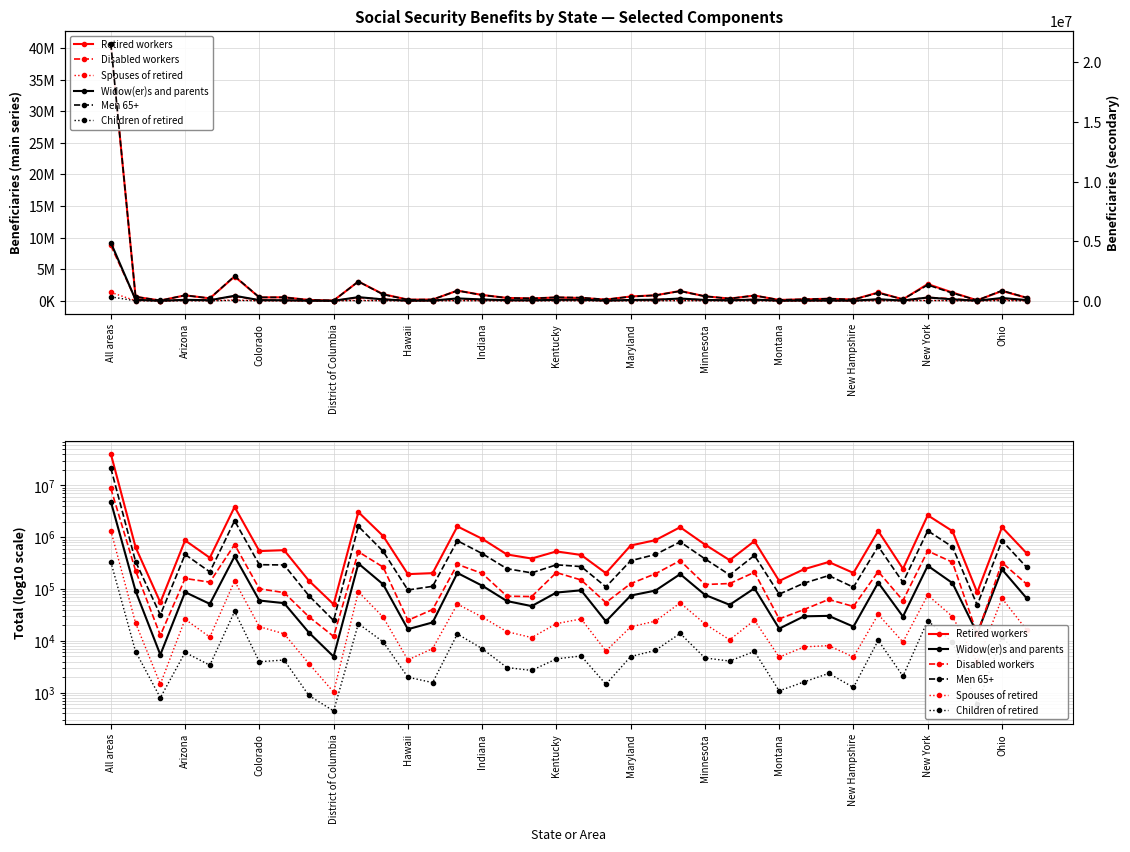

Where does the Widow(er)s and parents series first go above 74897?

All areas